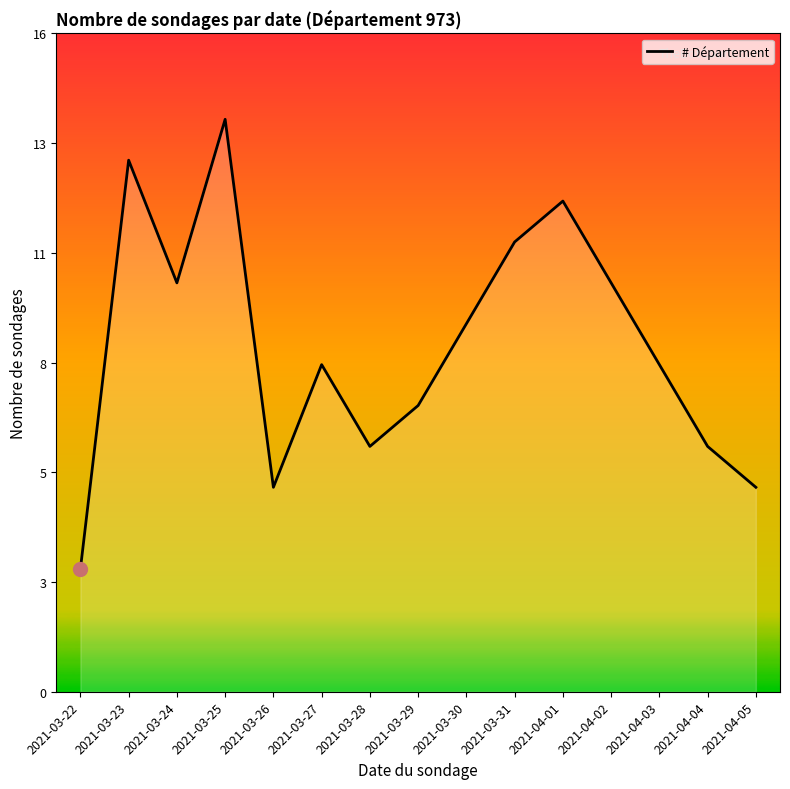

Does the chart display data point markers on the line(s)?

No